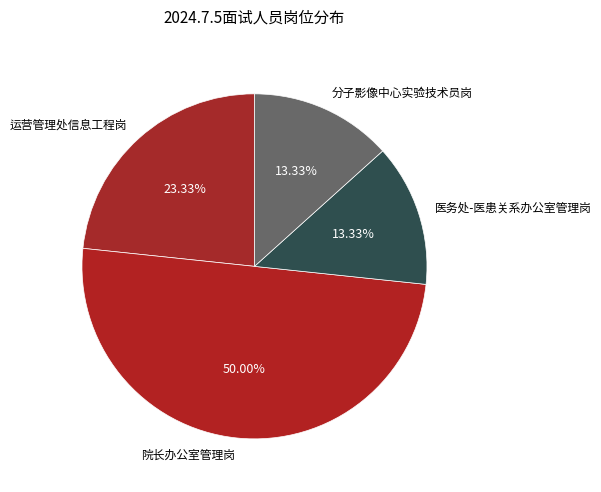

What portion of the pie excludes 医务处-医患关系办公室管理岗?

86.7%